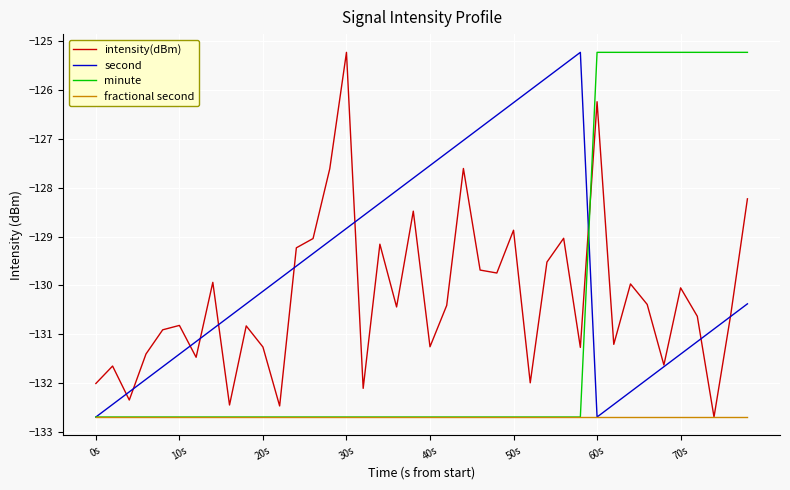

List the series in order of their overall mean, lowest first.

fractional second, minute, intensity(dBm), second